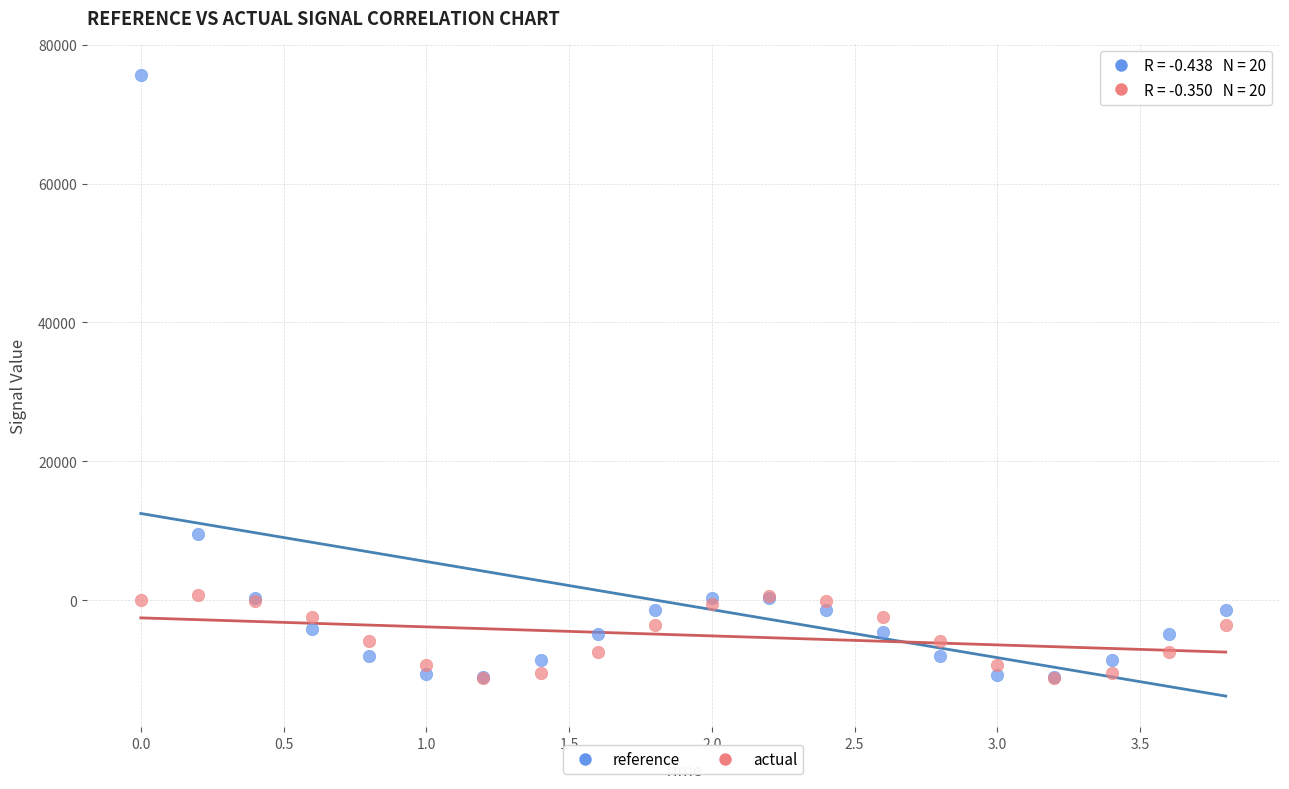

In the reference series, what Y value is closest to 32337?

9447.3